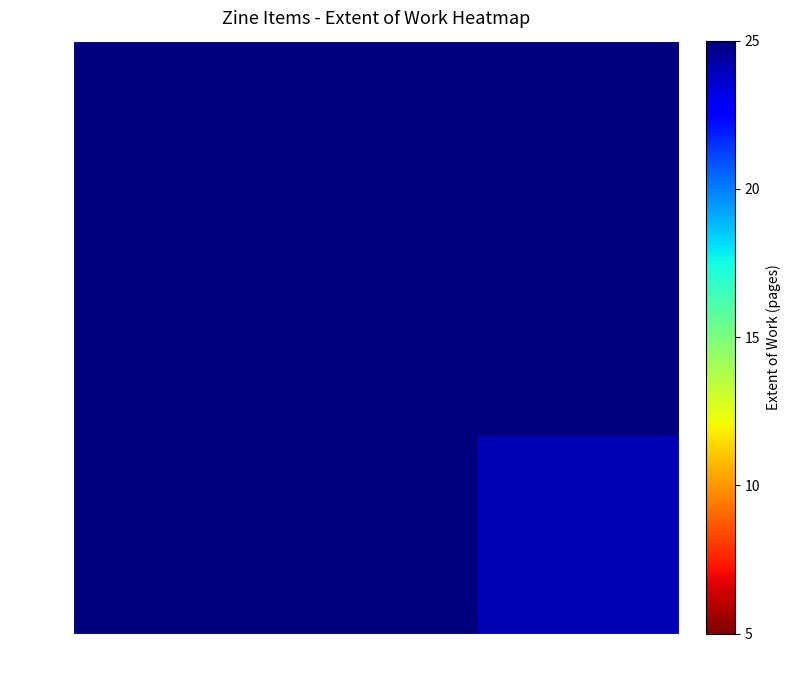

Which category has the lowest value across all series?

Z01263